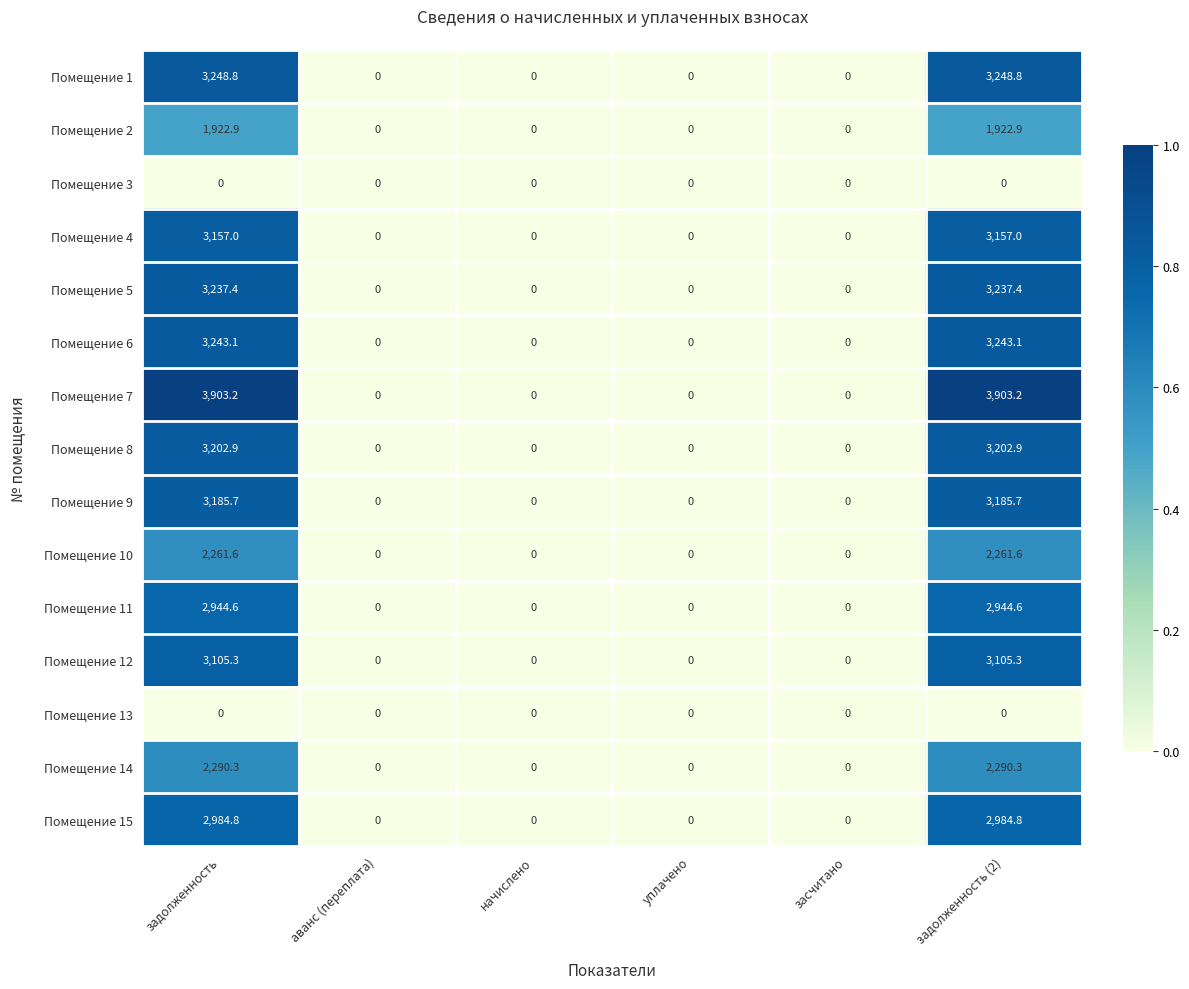

What is the average value of the Помещение 10 series?

753.9